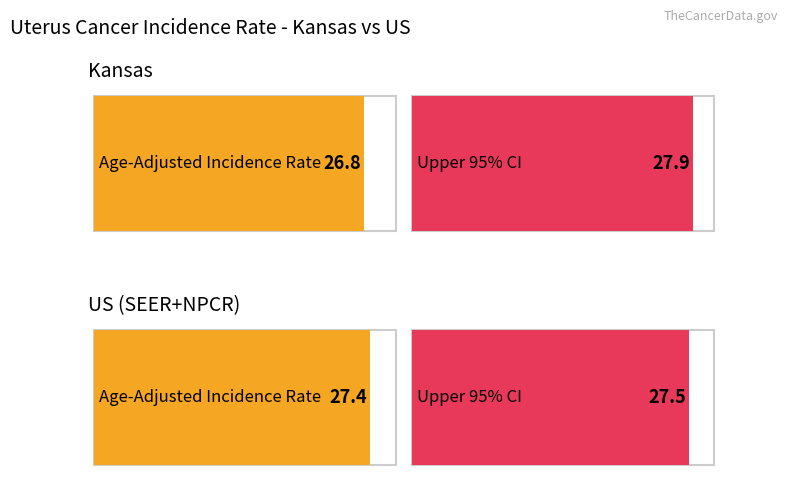

How many Upper 95% CI values are between 27 and 28?

2